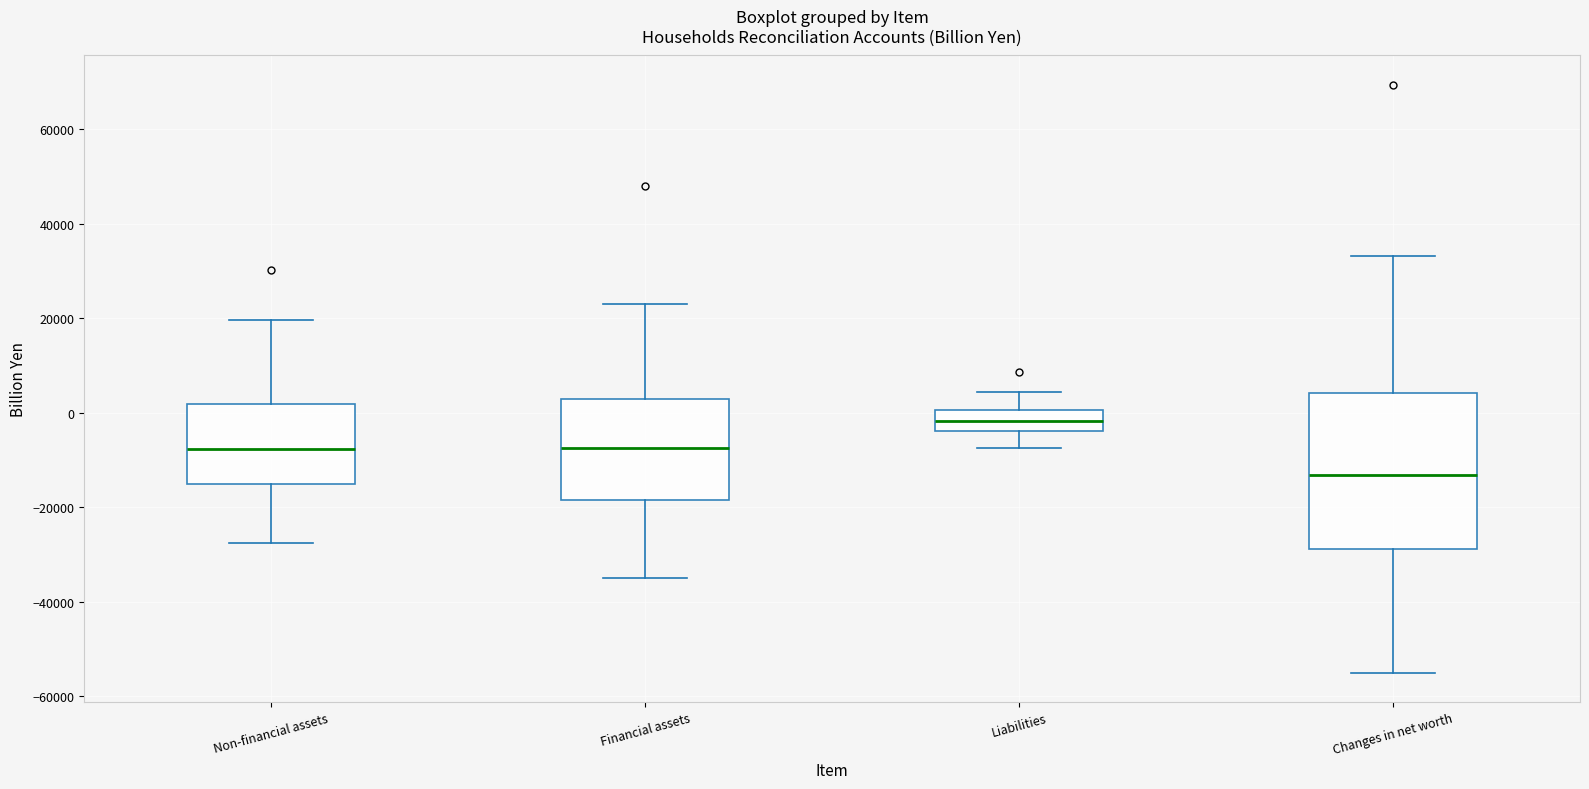

Where is the lower edge of the box for Liabilities on the y-axis? The values are not printed on the chart, so give them approximately, as read against the axis.

-4000